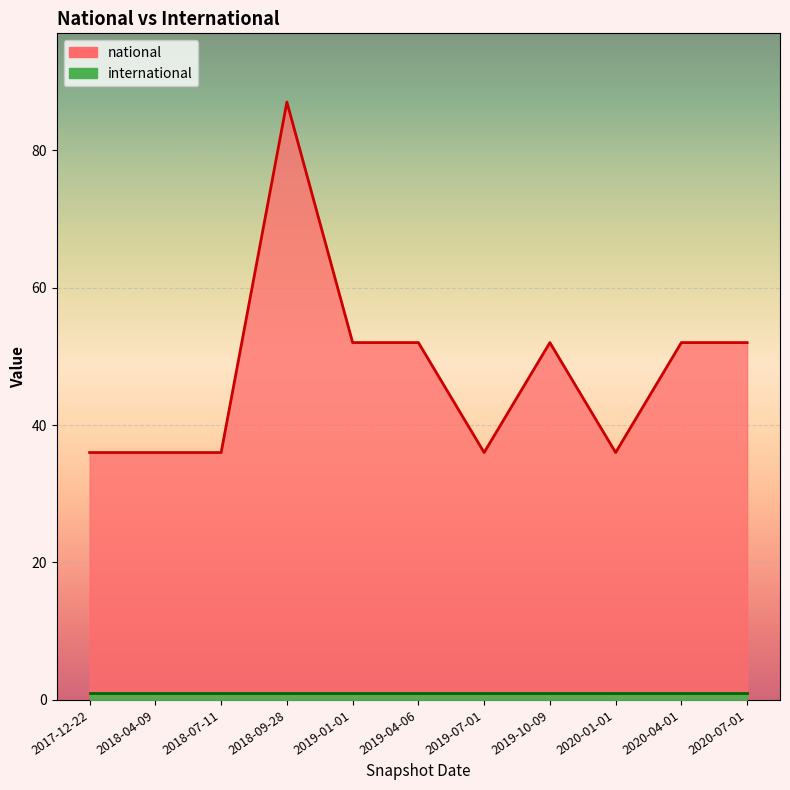

Between 2020-07-01 and 2018-09-28, which is larger?

2018-09-28